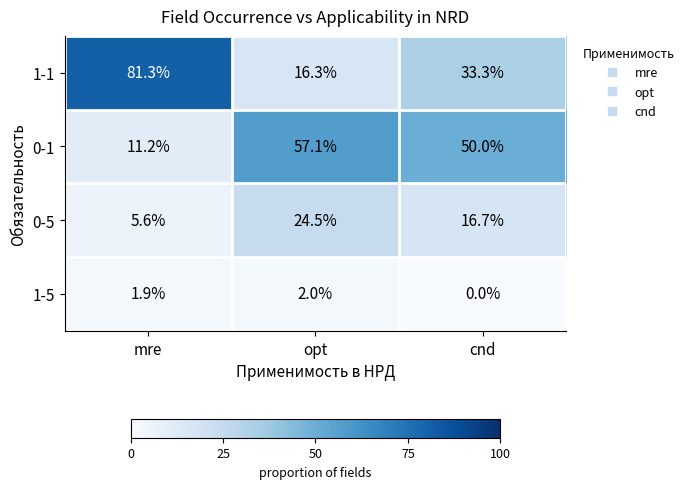

At which category does the chart reach its peak across all series?

mre